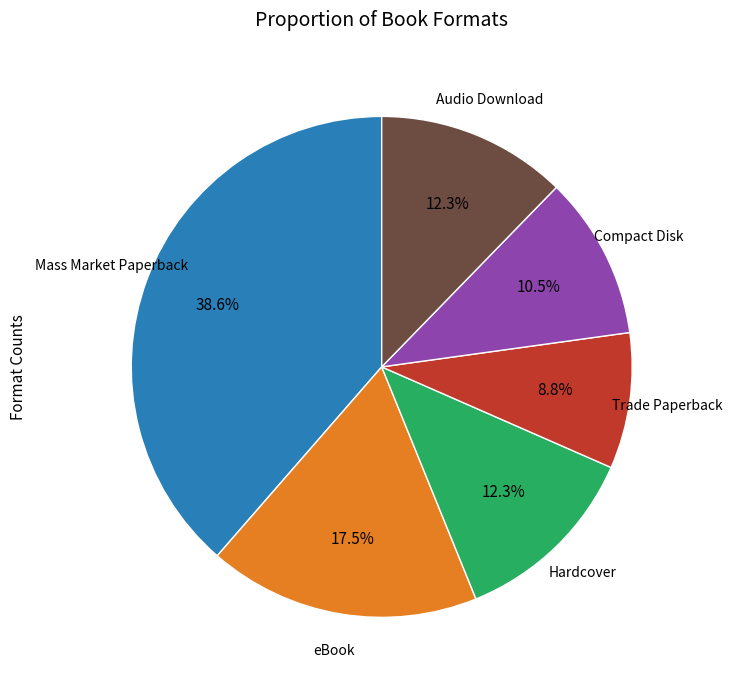

Is it true that Hardcover is 12% of the pie?

True